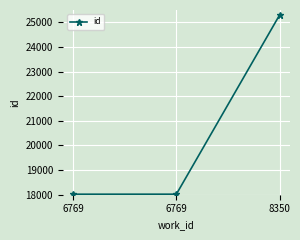

What is the difference between the values at 6769 and 8350?

7279